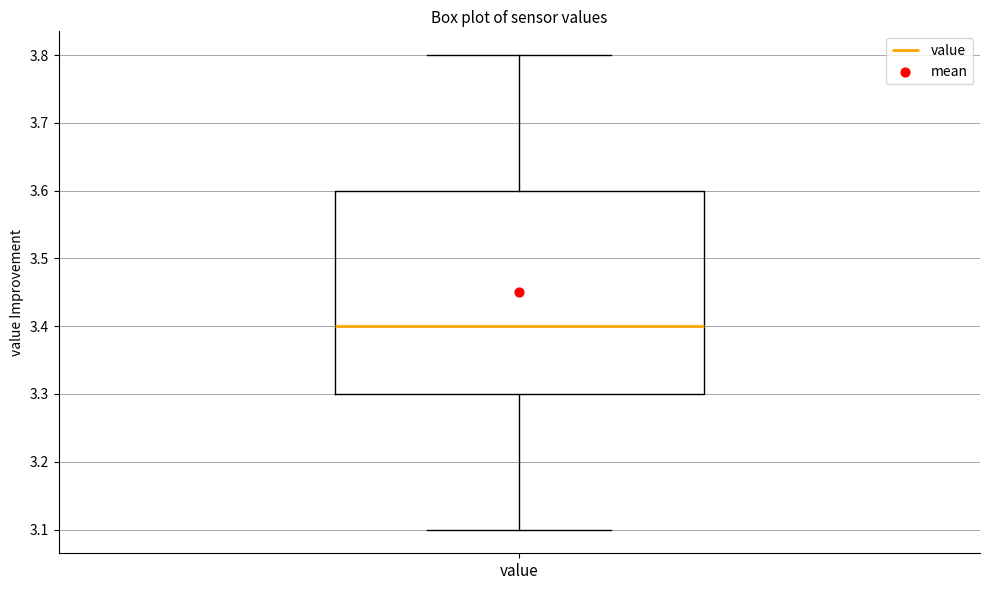

Read this box plot against the y-axis: the position of the median line, the range covered by the box, and the ends of both whiskers. The values are not printed on the chart, so give them approximately, as read against the axis.

median 3.4, box 3.3 to 3.6, whiskers 3.1 to 3.8